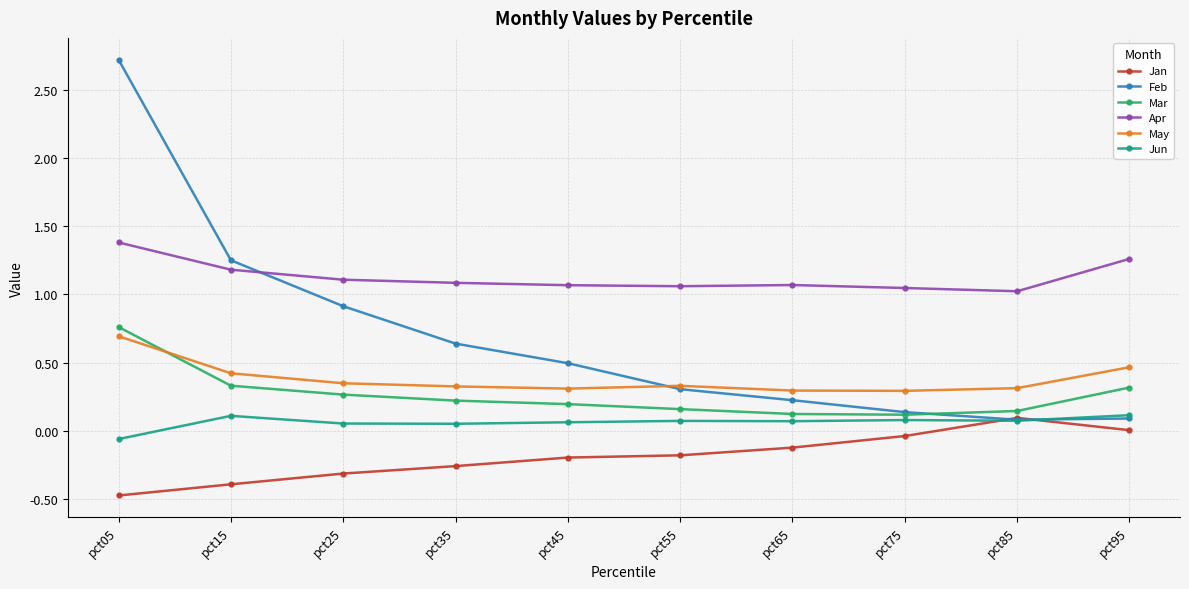

Which series has the widest spread of values?

Feb